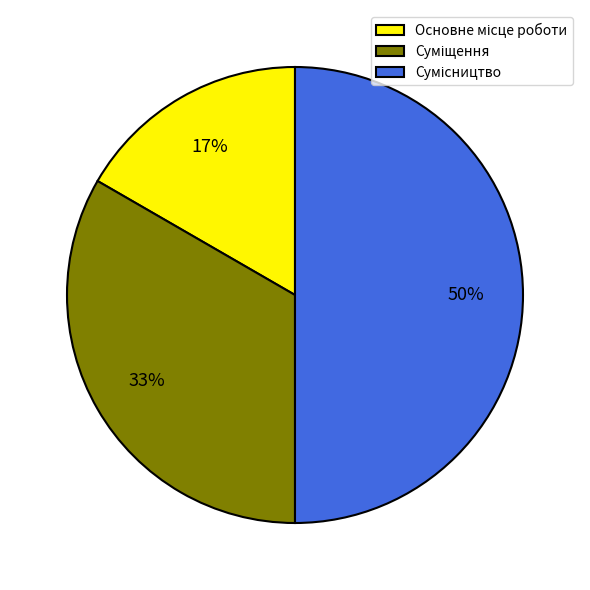

To the nearest percent, what is the average slice percentage?

33%